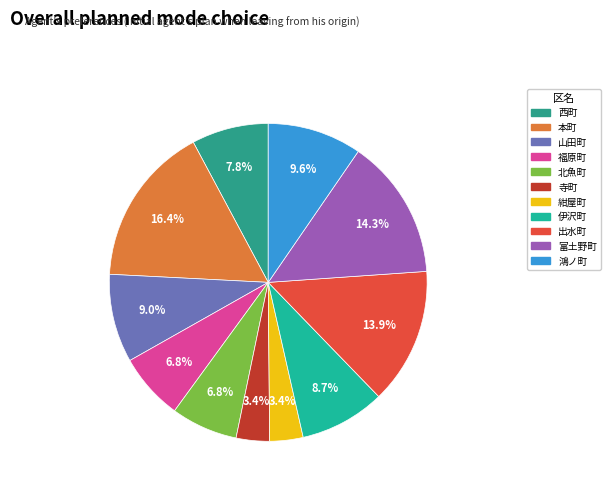

To the nearest percent, what is the difference between the 鴻ノ町 and 伊沢町 slice percentages?

1%